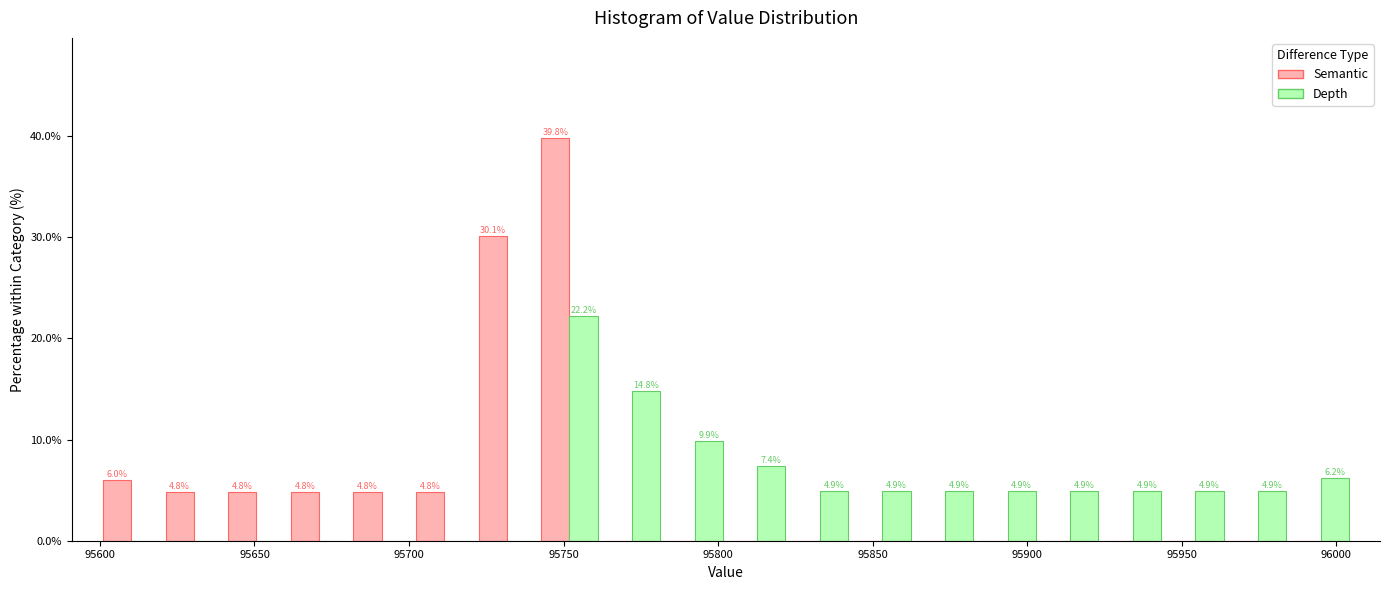

In the Semantic series, which range on the x-axis has the tallest bar?

95740 to 95760